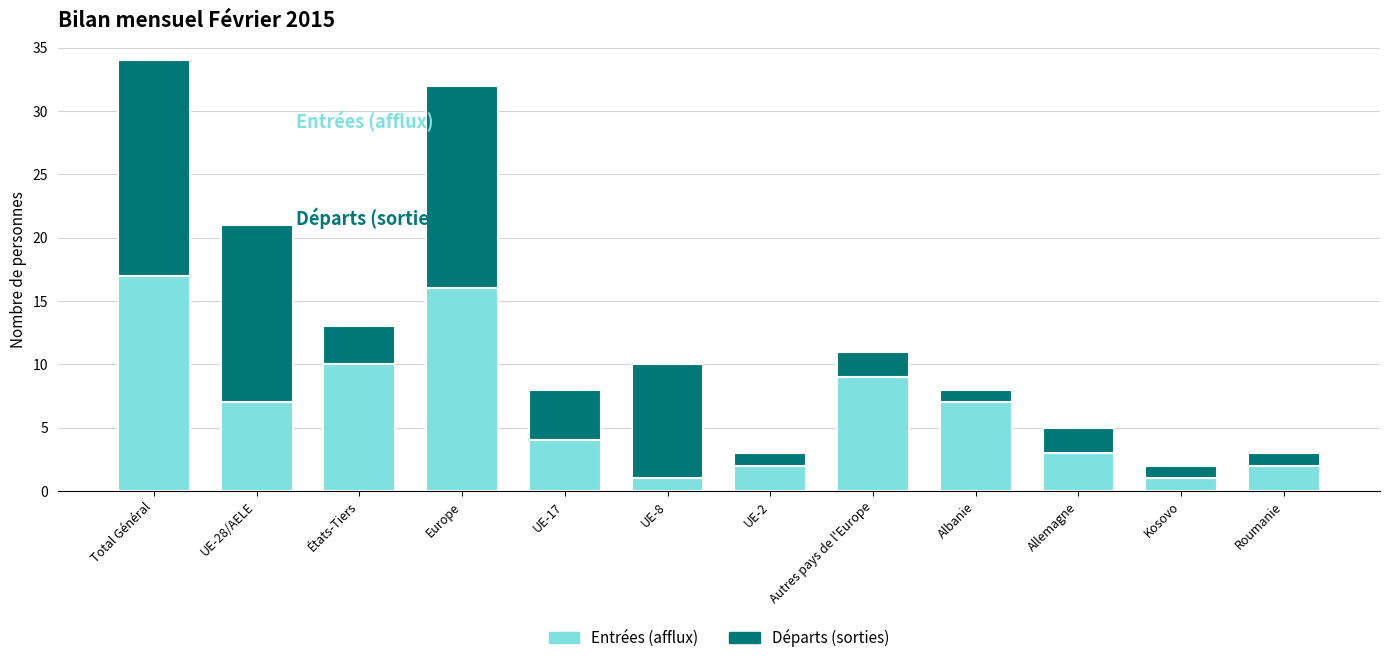

What value does the Entrées (afflux) series have at Europe?

16